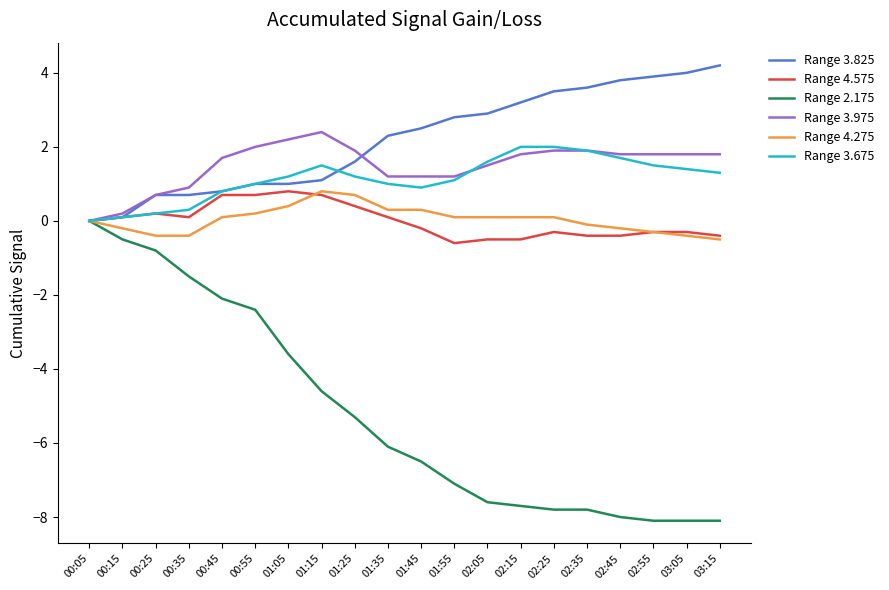

Reading left to right, list all the values displayed in this chart.

Range 3.825: 0.0	0.1	0.7	0.7	0.8	1.0	1.0	1.1	1.6	2.3	2.5	2.8	2.9	3.2	3.5	3.6	3.8	3.9	4.0	4.2
Range 4.575: 0.0	0.1	0.2	0.1	0.7	0.7	0.8	0.7	0.4	0.1	-0.2	-0.6	-0.5	-0.5	-0.3	-0.4	-0.4	-0.3	-0.3	-0.4
Range 2.175: 0.0	-0.5	-0.8	-1.5	-2.1	-2.4	-3.6	-4.6	-5.3	-6.1	-6.5	-7.1	-7.6	-7.7	-7.8	-7.8	-8.0	-8.1	-8.1	-8.1
Range 3.975: 0.0	0.2	0.7	0.9	1.7	2.0	2.2	2.4	1.9	1.2	1.2	1.2	1.5	1.8	1.9	1.9	1.8	1.8	1.8	1.8
Range 4.275: 0.0	-0.2	-0.4	-0.4	0.1	0.2	0.4	0.8	0.7	0.3	0.3	0.1	0.1	0.1	0.1	-0.1	-0.2	-0.3	-0.4	-0.5
Range 3.675: 0.0	0.1	0.2	0.3	0.8	1.0	1.2	1.5	1.2	1.0	0.9	1.1	1.6	2.0	2.0	1.9	1.7	1.5	1.4	1.3